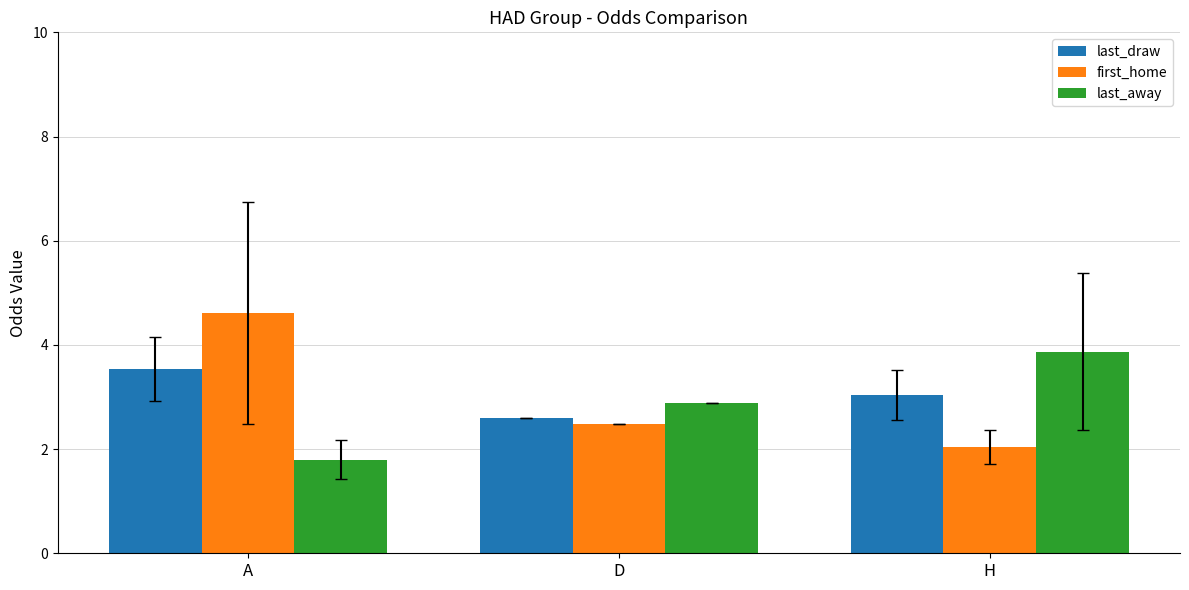

What is the label of the 3rd bar from the right?

A